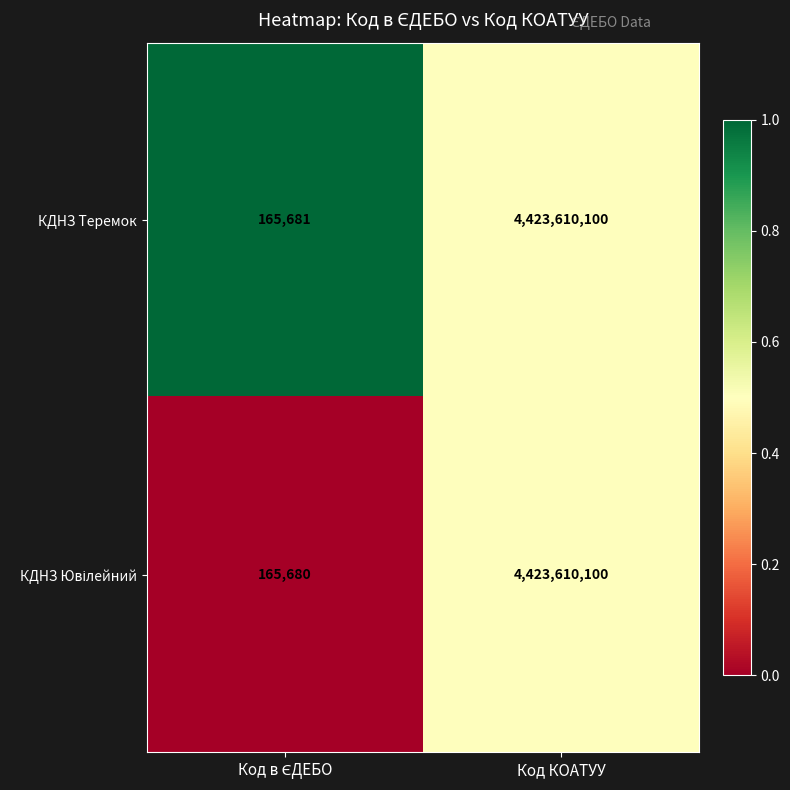

Count the number of data series in this chart.

2